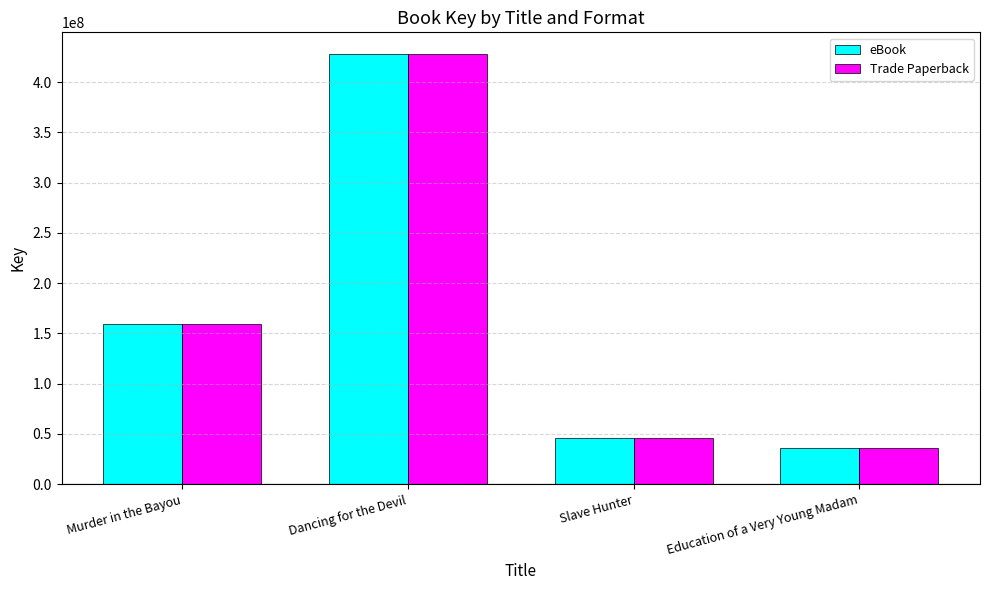

Reading right to left, what are all the values shown in this chart?

eBook: Education of a Very Young Madam=35589236	Slave Hunter=46461122	Dancing for the Devil=428134269	Murder in the Bayou=159358233
Trade Paperback: Education of a Very Young Madam=35589236	Slave Hunter=46461122	Dancing for the Devil=428134269	Murder in the Bayou=159358233